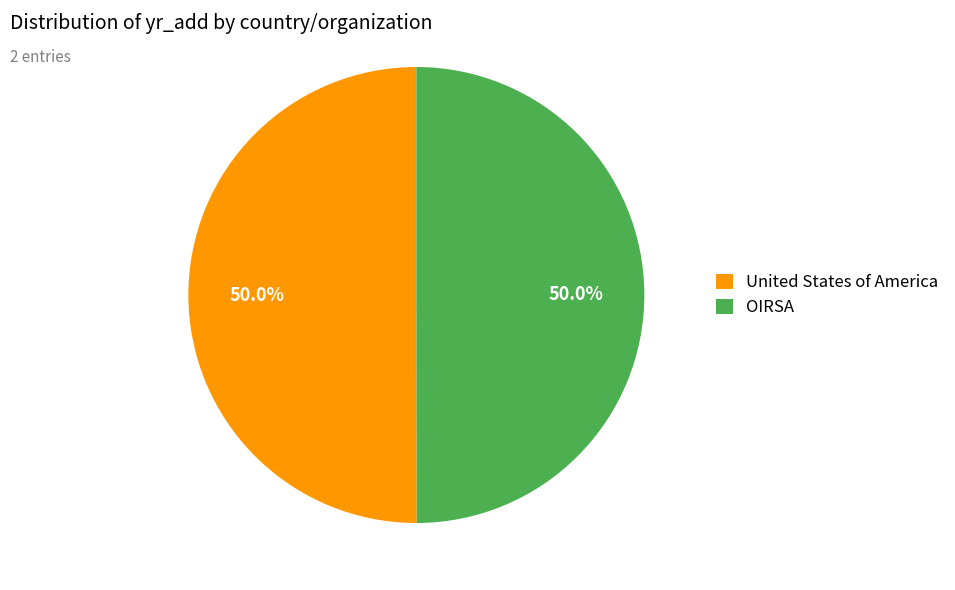

To the nearest percent, what is the combined percentage of OIRSA and United States of America?

100%